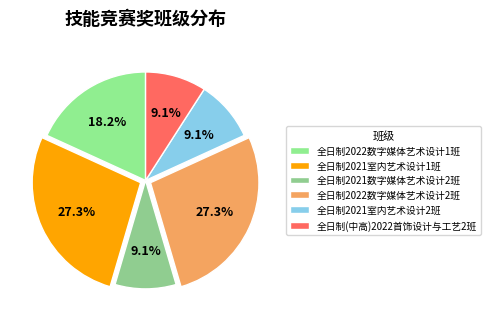

How many slices are in this pie chart?

6